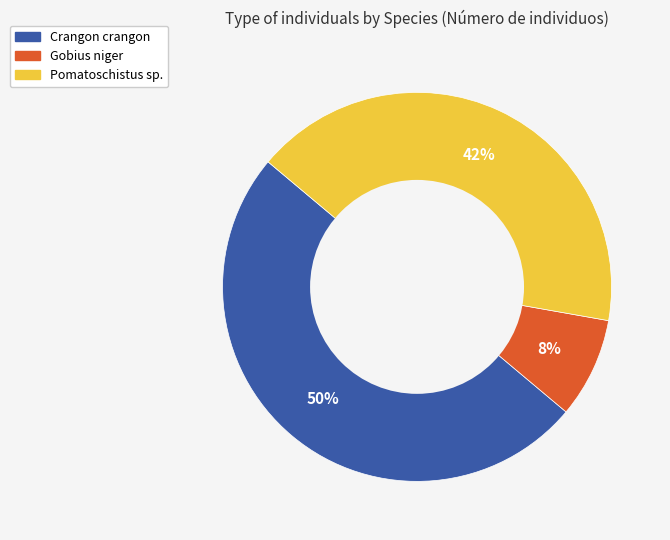

Between Pomatoschistus sp. and Gobius niger, which is larger?

Pomatoschistus sp.